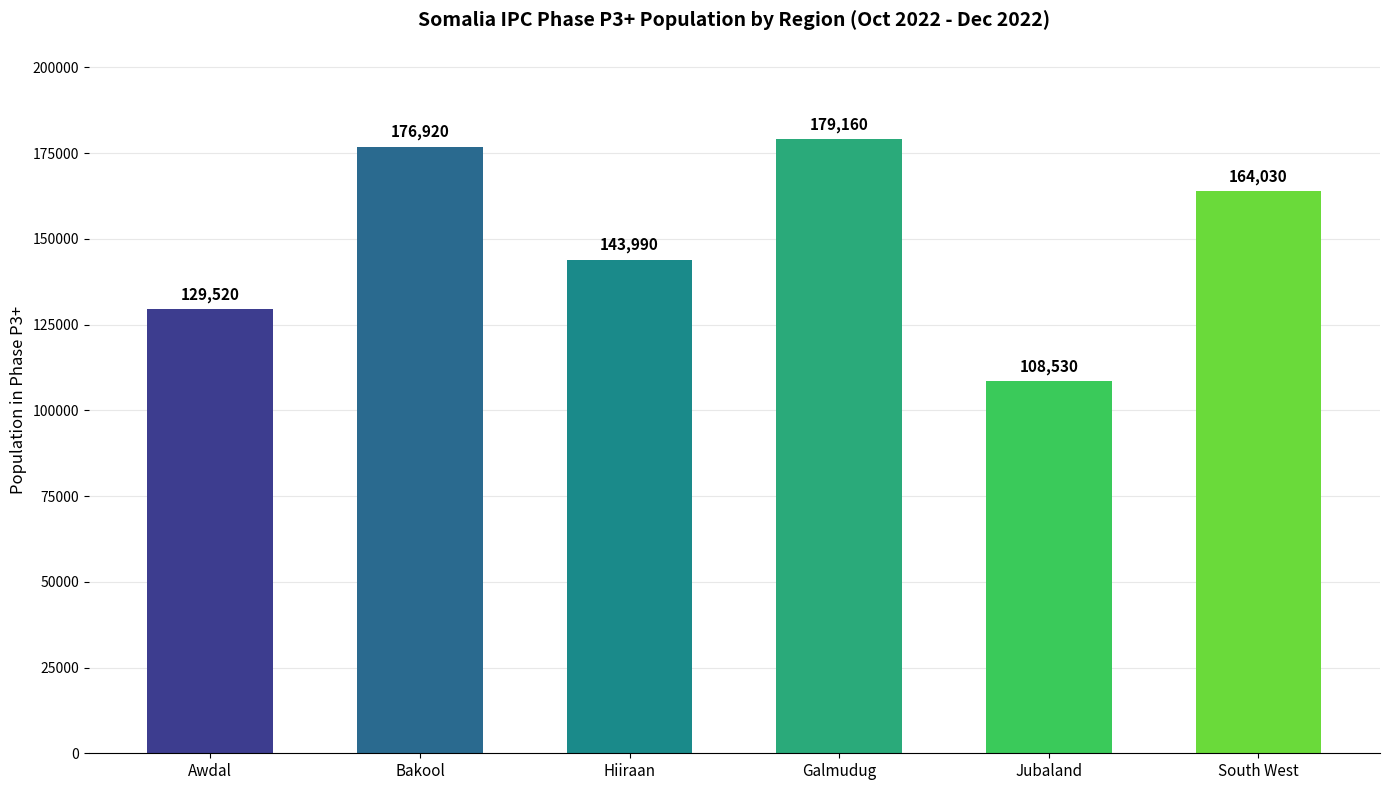

What is the difference between the maximum and second lowest values?

49640